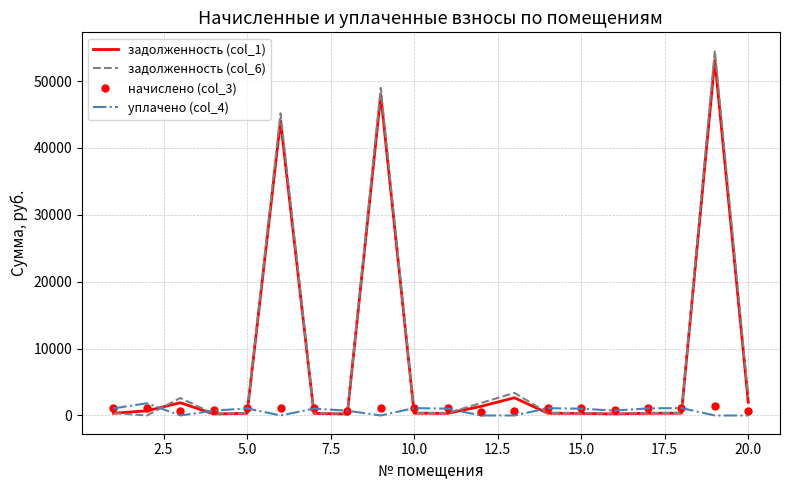

What is the maximum value for начислено (col_3)?

1406.1